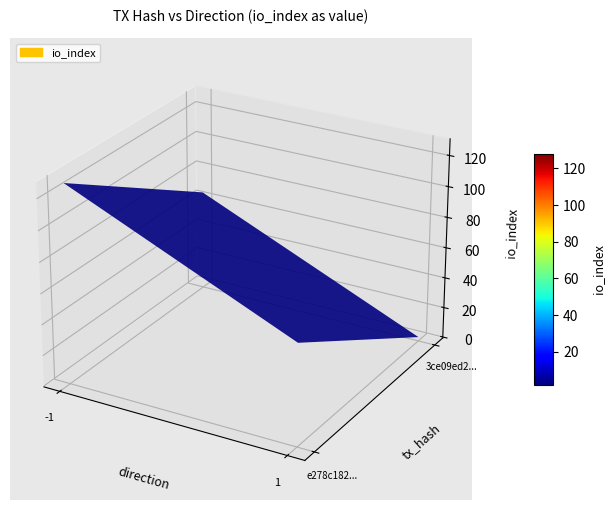

How many data points does each series have?

2